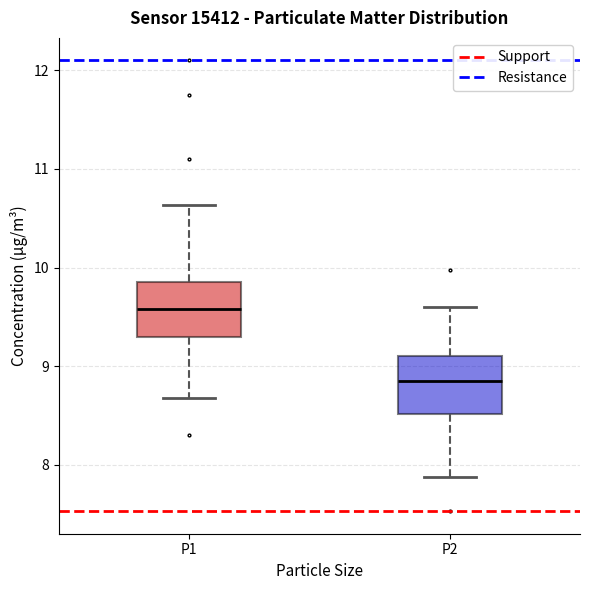

Where is the upper edge of the box for P2 on the y-axis? The values are not printed on the chart, so give them approximately, as read against the axis.

9.1